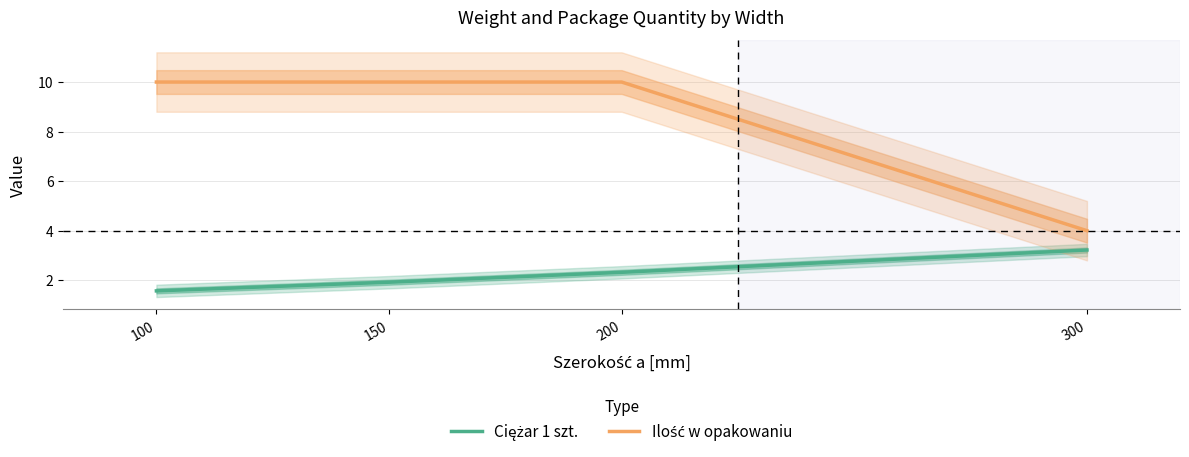

True or false: Ilość w opakowaniu and Ciężar 1 szt. intersect in this chart.

False